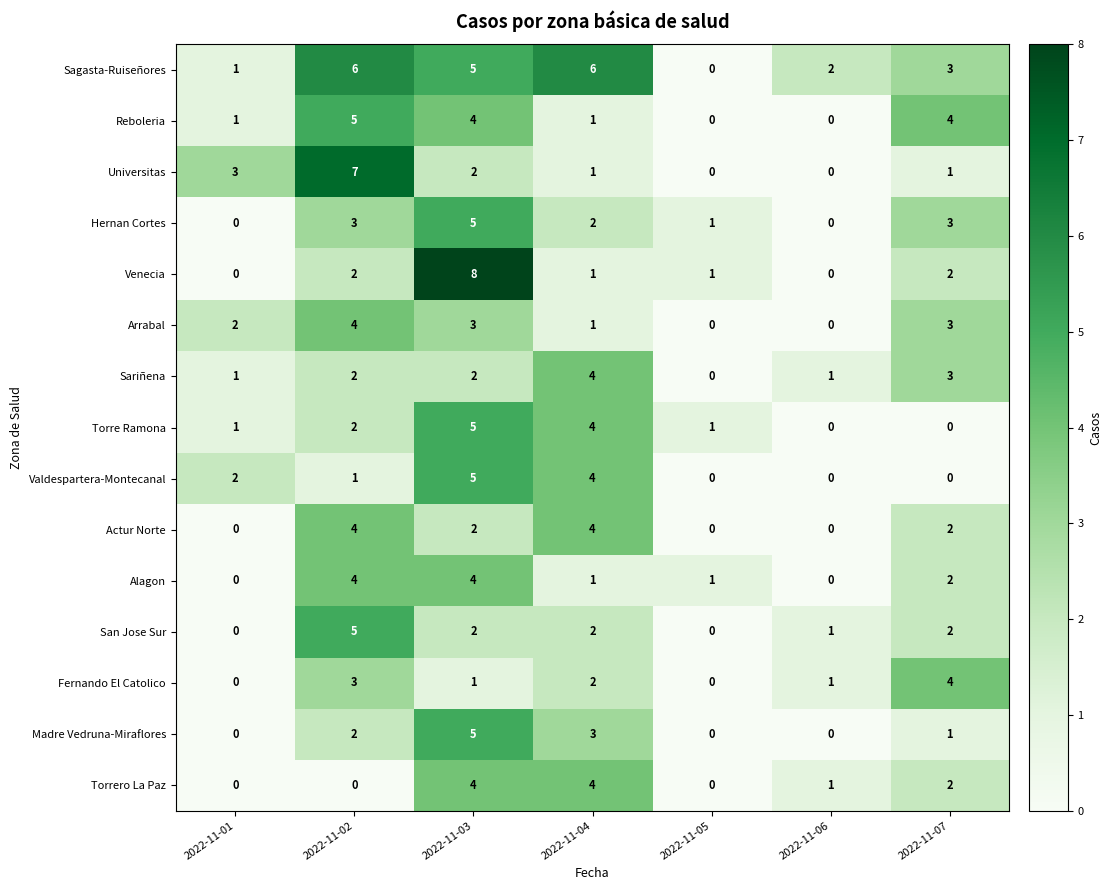

What is the difference between the maximum and minimum values in the Universitas series?

7